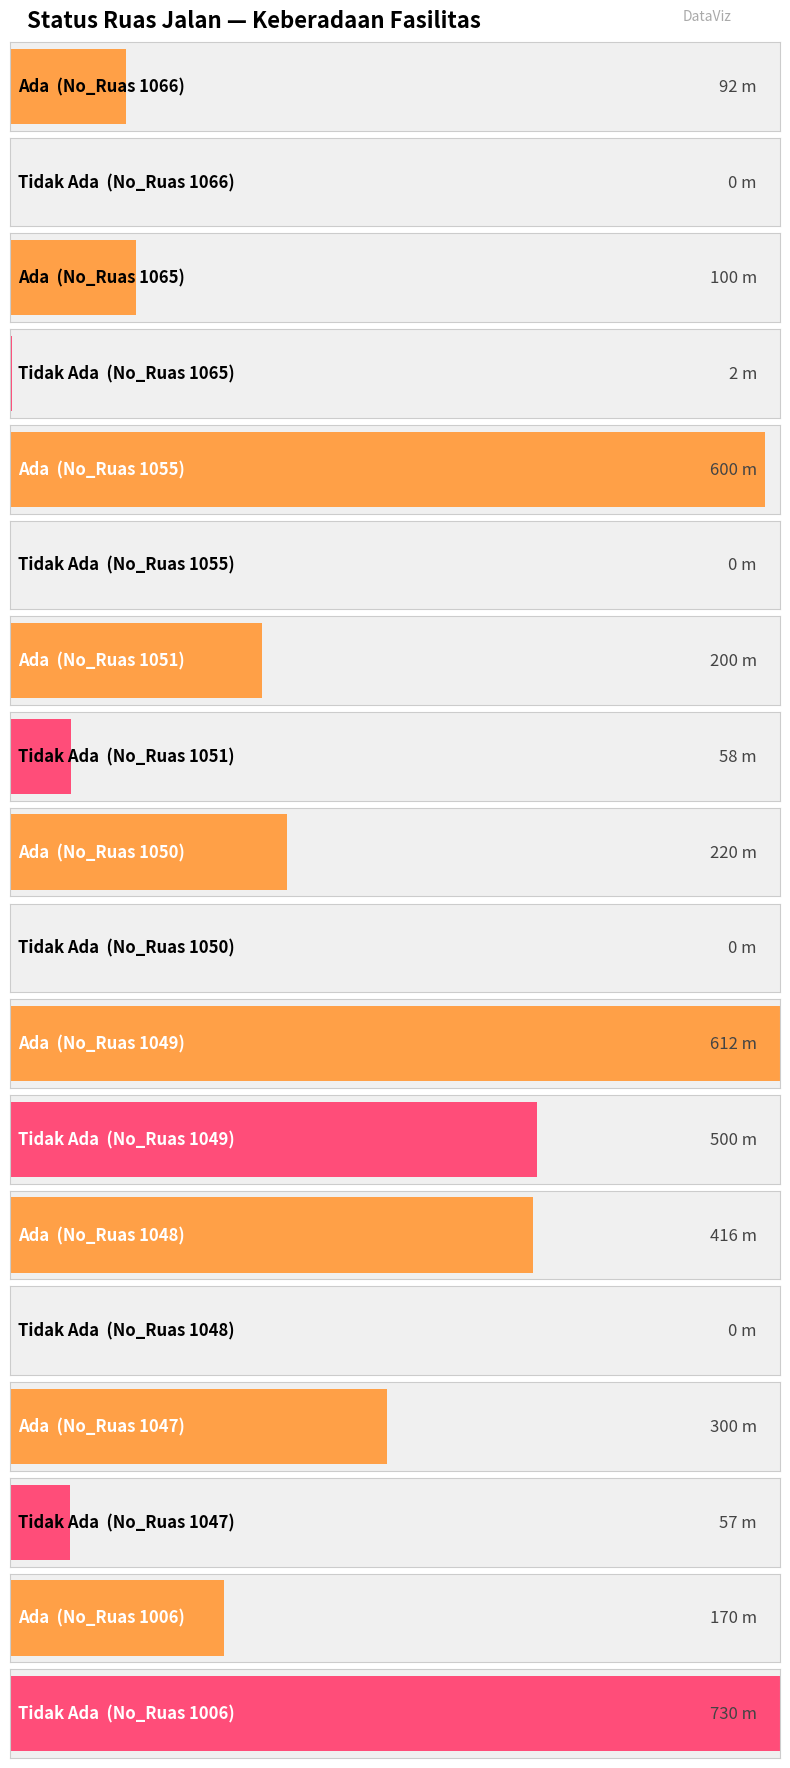

Does the chart contain stacked bars?

No